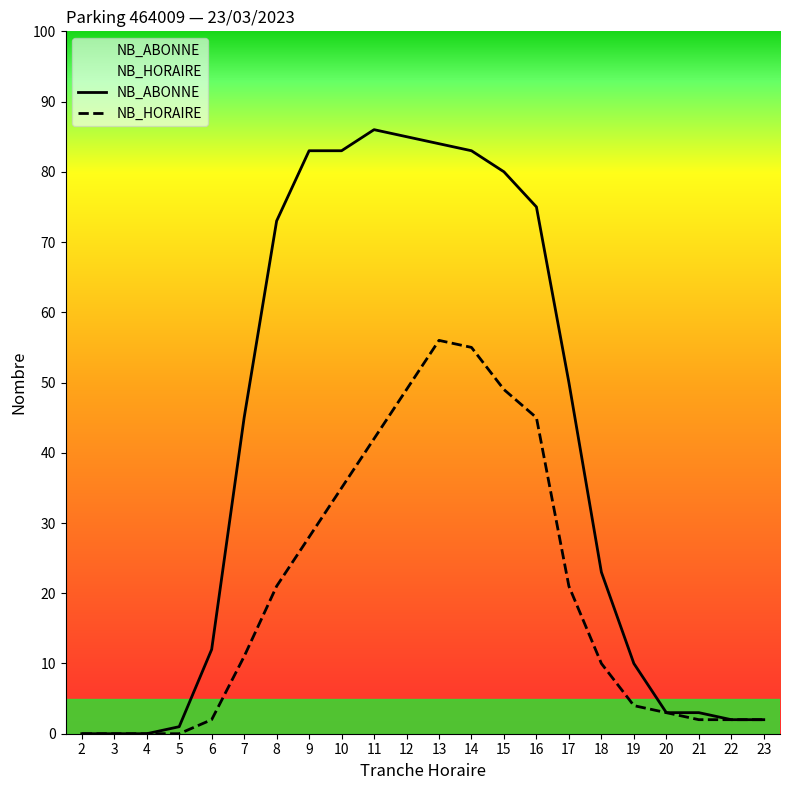

What is the average value of the NB_HORAIRE series?

19.9